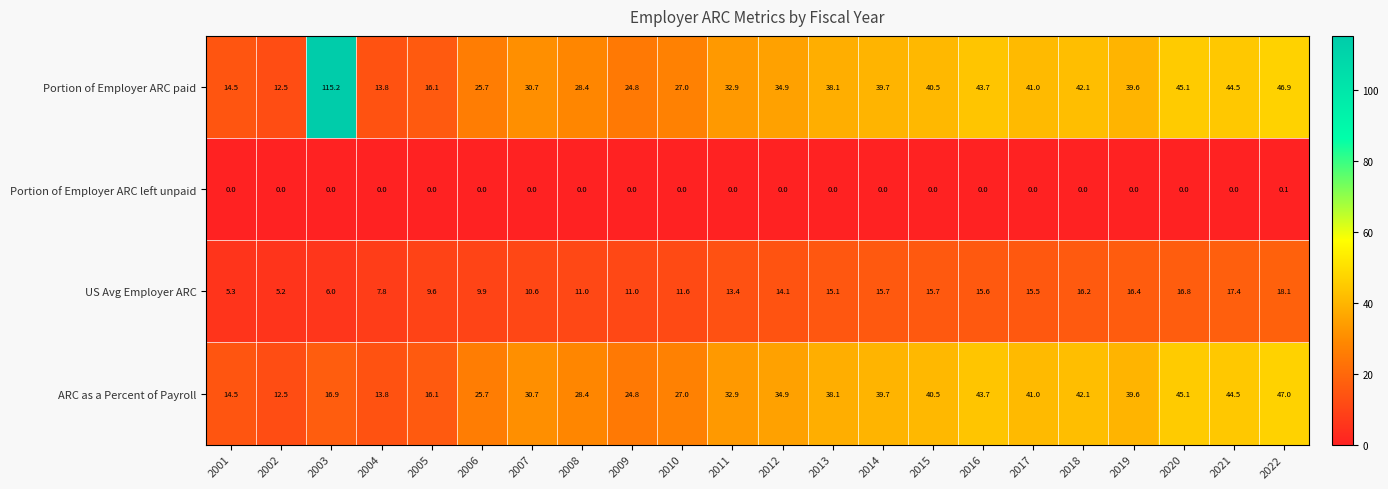

What is the difference between the maximum and minimum values in the ARC as a Percent of Payroll series?

34.5